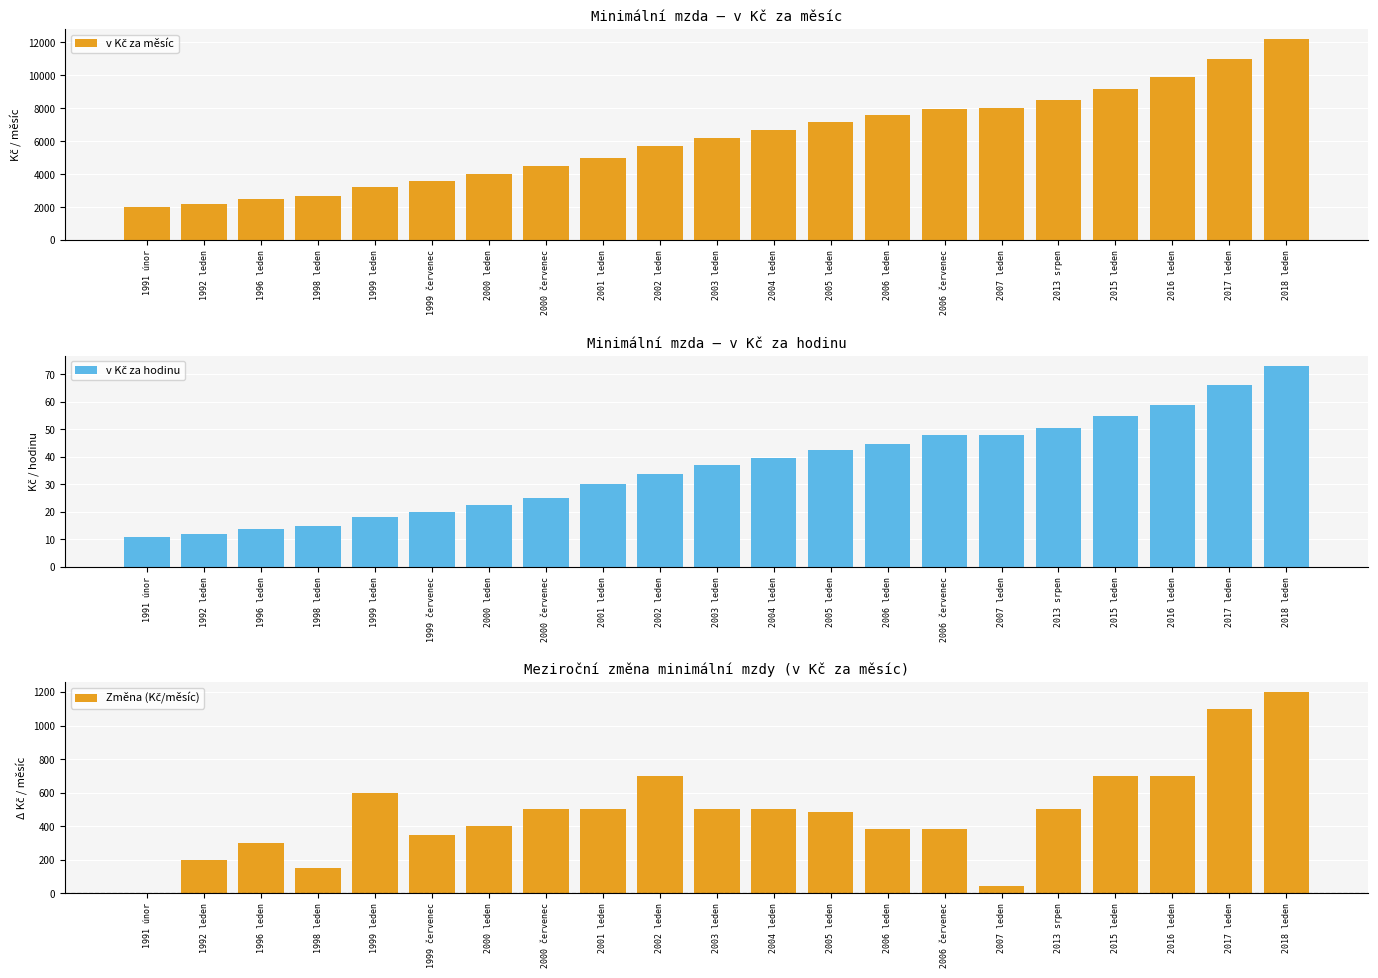

What are all the series names shown in the legend?

v Kč za měsíc, v Kč za hodinu, Změna (Kč/měsíc)